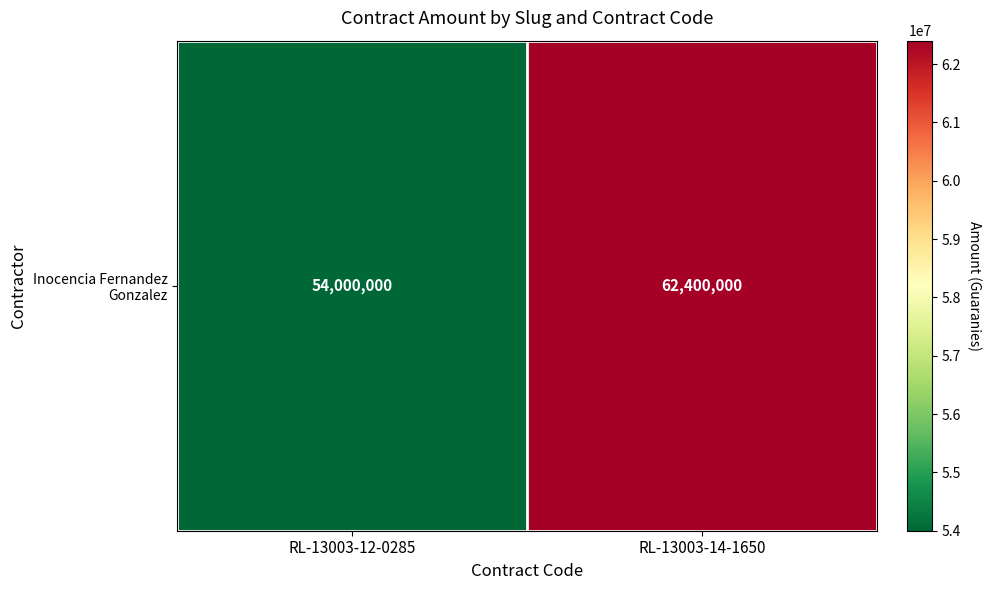

Which category has the highest value across all series?

RL-13003-14-1650